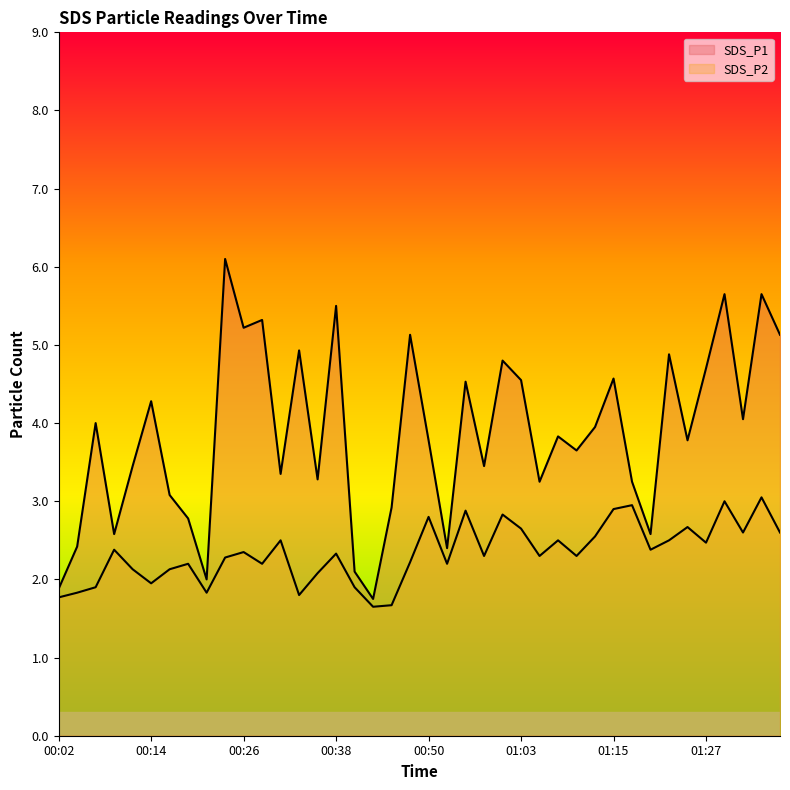

Reading right to left, extract all data points from this chart.

SDS_P1: 5.1	5.7	4.0	5.7	4.7	3.8	4.9	2.6	3.2	4.6	4.0	3.6	3.8	3.2	4.5	4.8	3.5	4.5	2.4	3.8	5.1	2.9	1.8	2.1	5.5	3.3	4.9	3.4	5.3	5.2	6.1	2.0	2.8	3.1	4.3	3.5	2.6	4.0	2.4	1.9
SDS_P2: 2.6	3.0	2.6	3.0	2.5	2.7	2.5	2.4	3.0	2.9	2.5	2.3	2.5	2.3	2.6	2.8	2.3	2.9	2.2	2.8	2.2	1.7	1.6	1.9	2.3	2.1	1.8	2.5	2.2	2.4	2.3	1.8	2.2	2.1	1.9	2.1	2.4	1.9	1.8	1.8